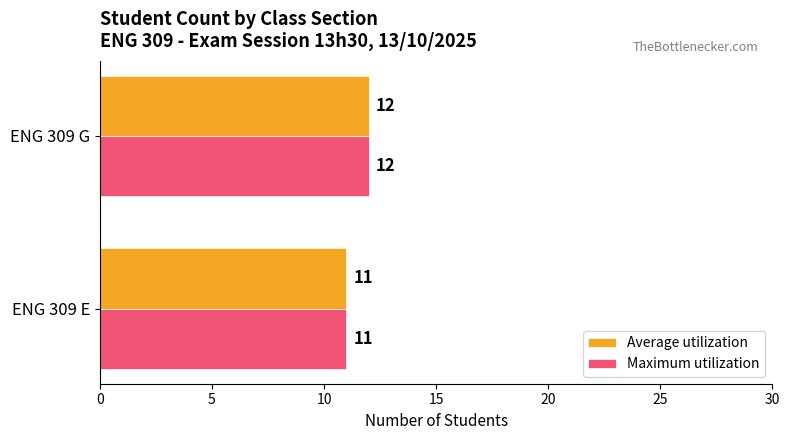

The Maximum utilization series shows 12 at ENG 309 G. True or false?

True